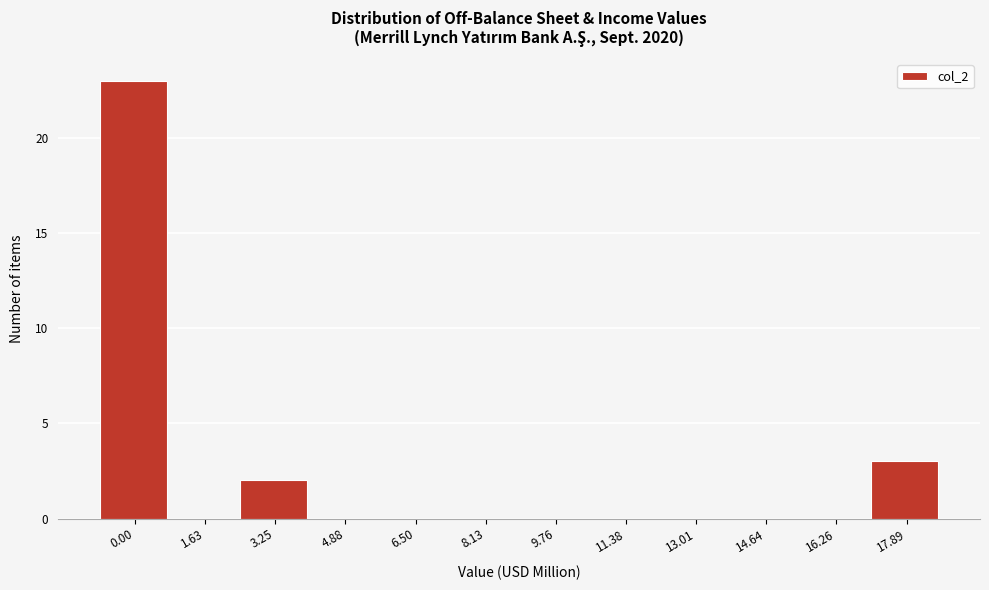

Reading right to left, extract all data points from this chart.

17.89=3	16.26=0	14.64=0	13.01=0	11.38=0	9.76=0	8.13=0	6.50=0	4.88=0	3.25=2	1.63=0	0.00=23